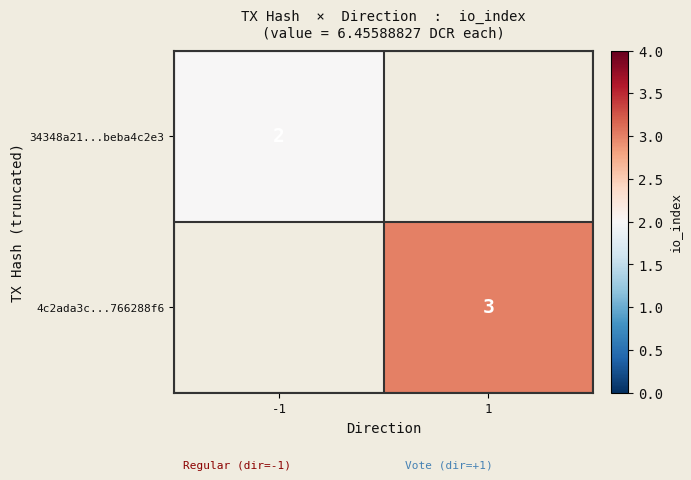

True or false: 34348a21...beba4c2e3 has a value of 1 at -1.

False